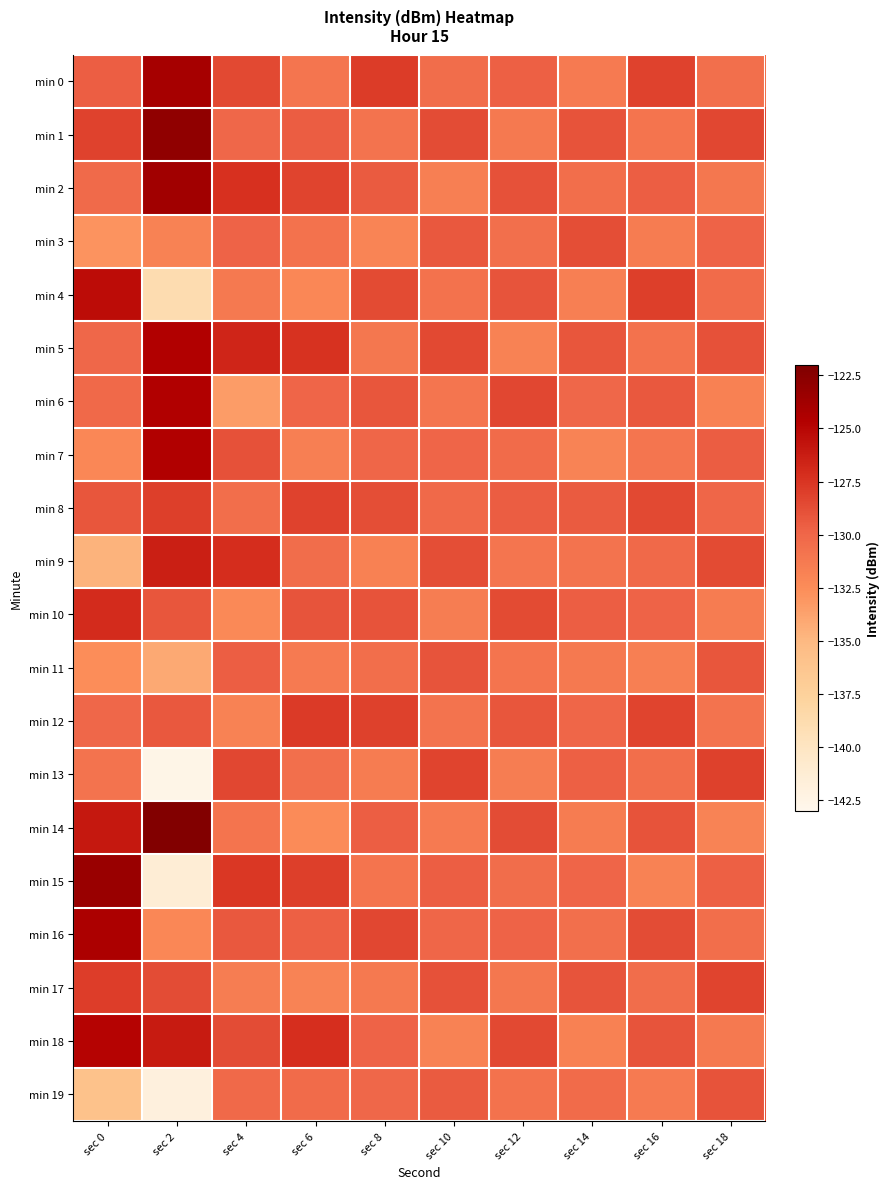

What is the difference between the highest and lowest values at sec 4?

6.7